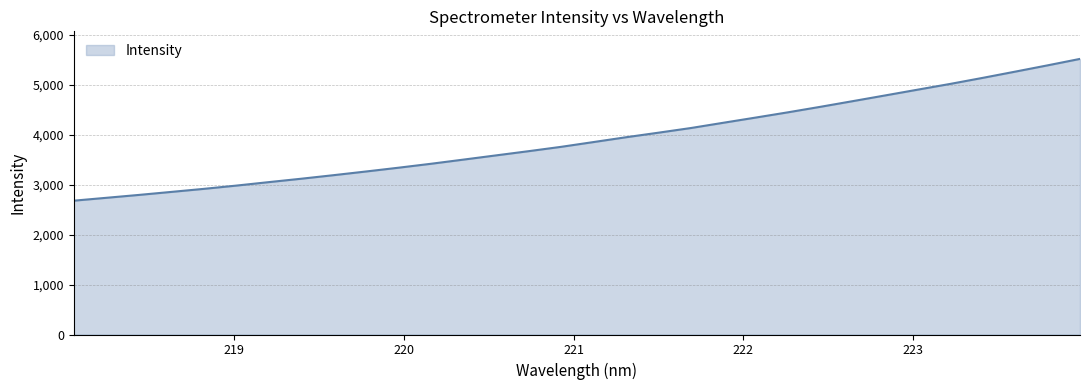

What is the minimum value shown in the chart?

2679.0